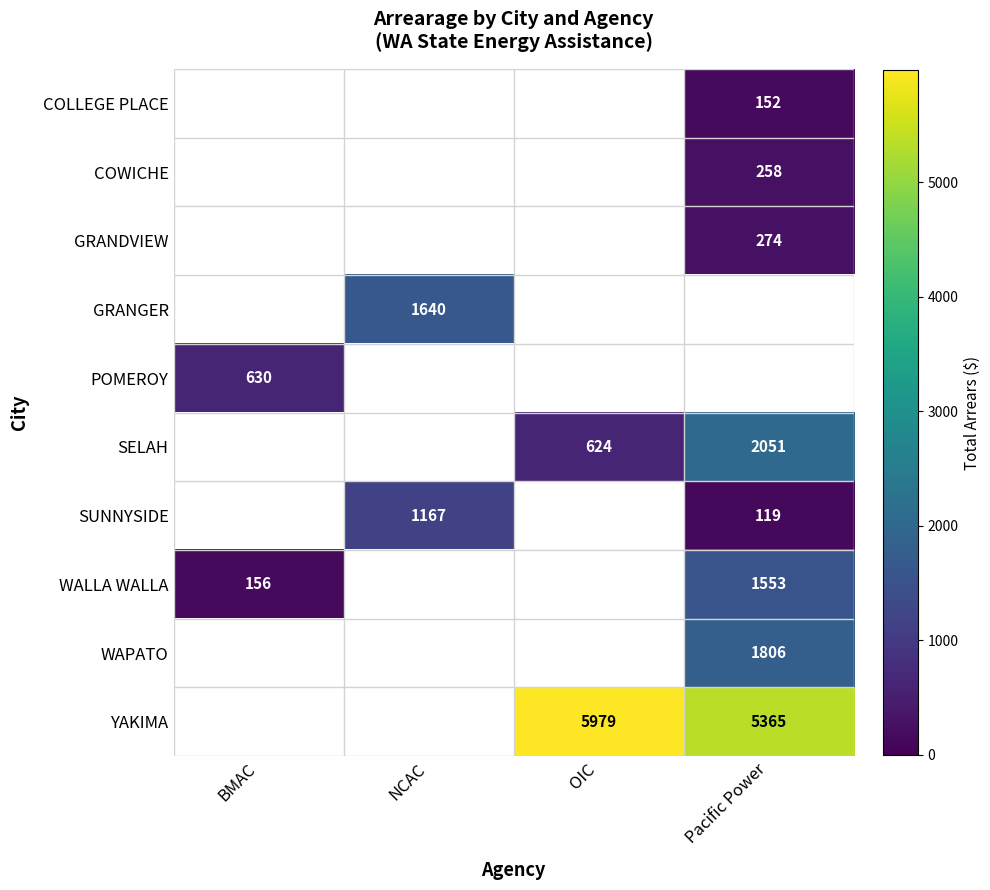

How many positive values does the COLLEGE PLACE series have?

1